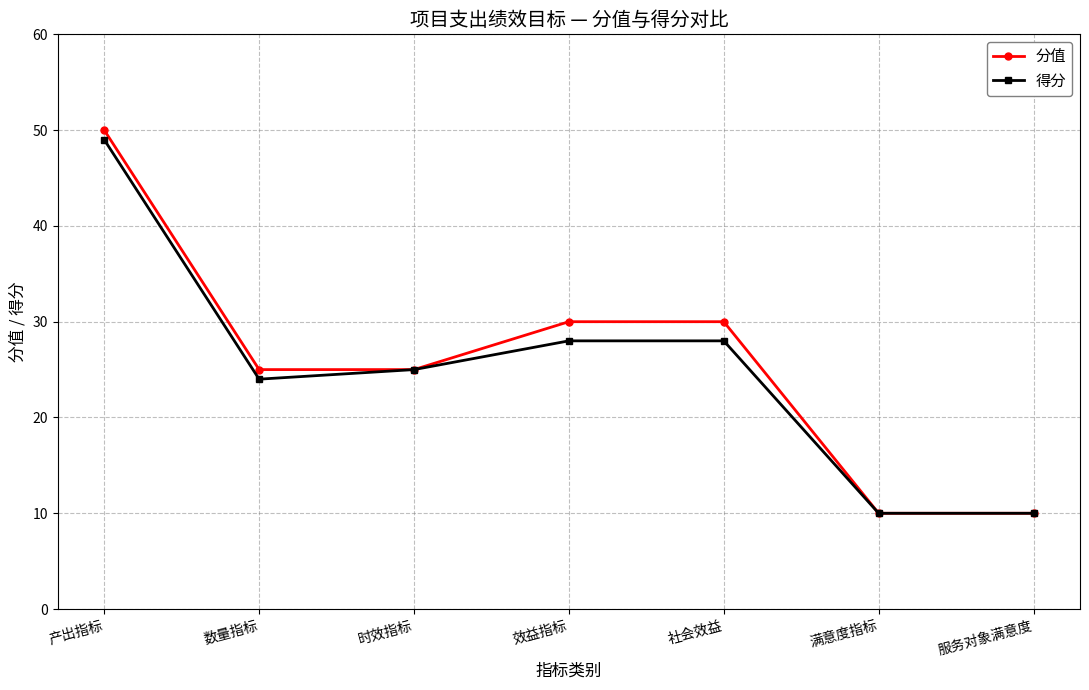

Reading left to right, extract all data points from this chart.

分值: 产出指标=50	数量指标=25	时效指标=25	效益指标=30	社会效益=30	满意度指标=10	服务对象满意度=10
得分: 产出指标=49	数量指标=24	时效指标=25	效益指标=28	社会效益=28	满意度指标=10	服务对象满意度=10